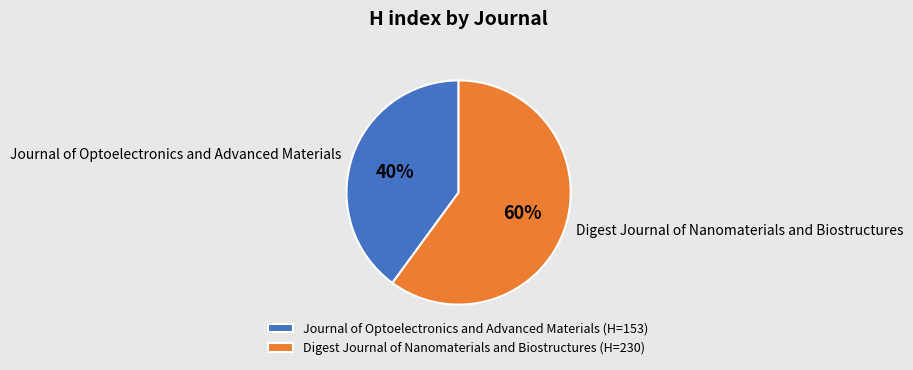

What percentage is the Digest Journal of Nanomaterials and Biostructures slice, to the nearest percent?

60%